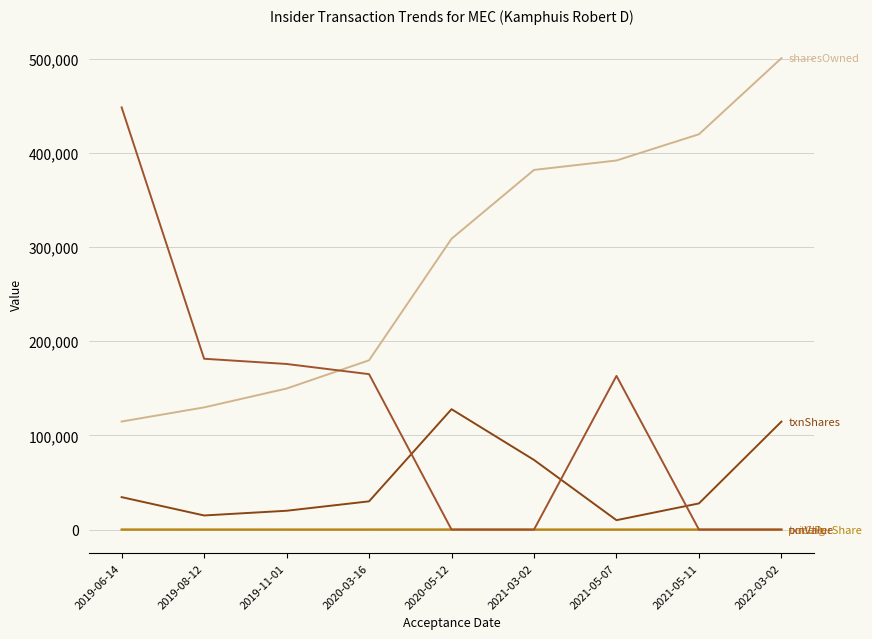

What is the label of the 4th point from the right?

2021-03-02